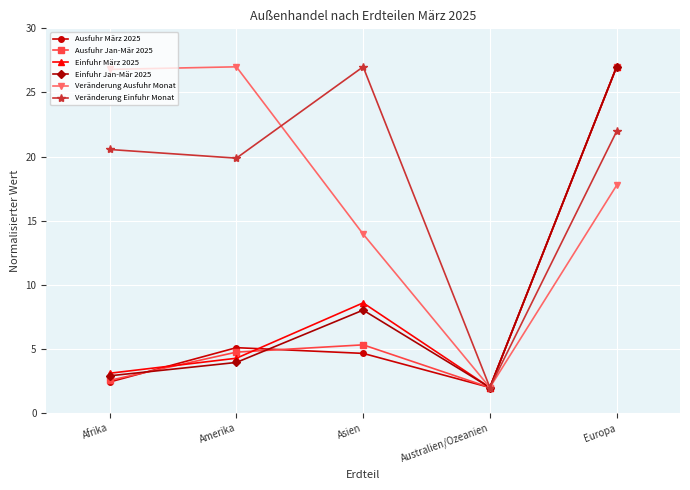

Rank the series at Amerika from highest to lowest value.

Veränderung Ausfuhr Monat, Veränderung Einfuhr Monat, Ausfuhr März 2025, Ausfuhr Jan-Mär 2025, Einfuhr März 2025, Einfuhr Jan-Mär 2025